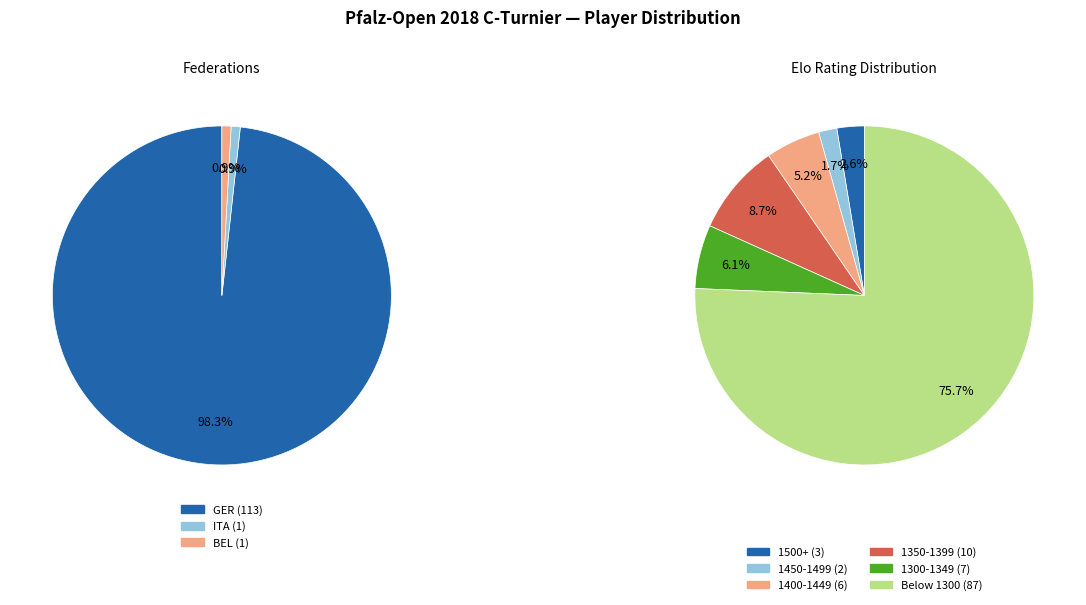

Is it true that BEL is 11% of the pie?

False